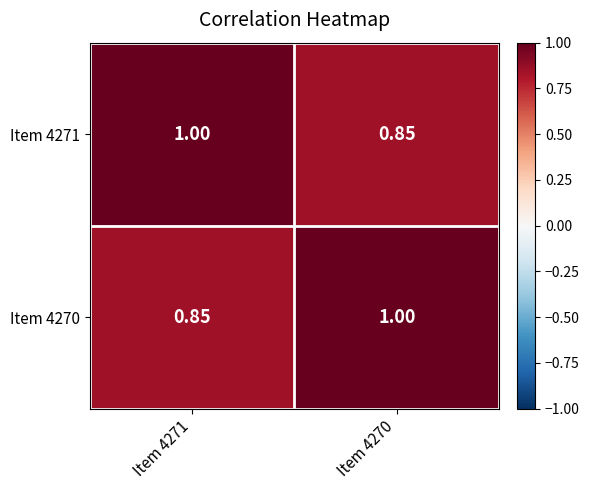

Is the value of Item 4271 at Item 4270 greater than the value of Item 4270 at Item 4270?

No